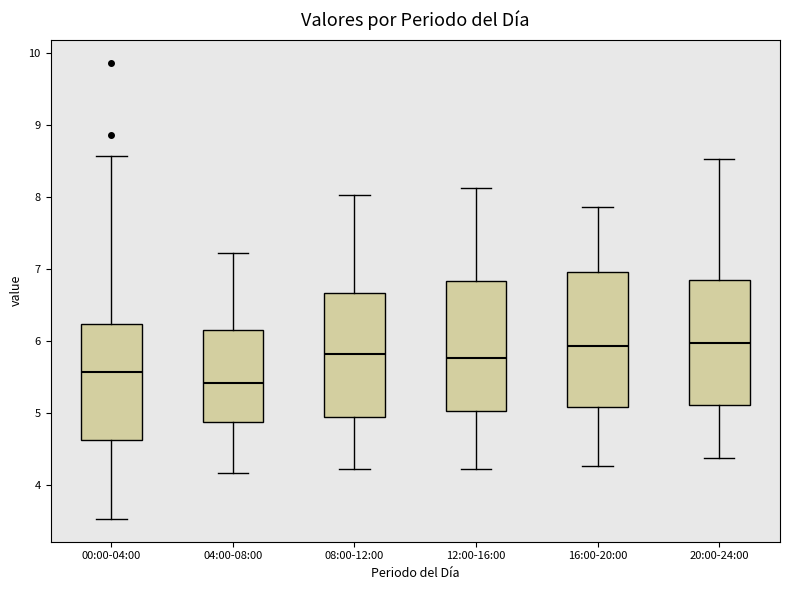

Reading left to right, transcribe this box plot: for each box, give where its median line is, the range the box spans, and where its two whiskers end, as read against the y-axis. The values are not printed on the chart, so give them approximately, as read against the axis.

00:00-04:00: median 5.6, box 4.6 to 6.2, whiskers 3.5 to 8.6
04:00-08:00: median 5.4, box 4.9 to 6.2, whiskers 4.2 to 7.2
08:00-12:00: median 5.8, box 4.9 to 6.7, whiskers 4.2 to 8.0
12:00-16:00: median 5.8, box 5.0 to 6.8, whiskers 4.2 to 8.1
16:00-20:00: median 5.9, box 5.1 to 7.0, whiskers 4.3 to 7.9
20:00-24:00: median 6.0, box 5.1 to 6.9, whiskers 4.4 to 8.5